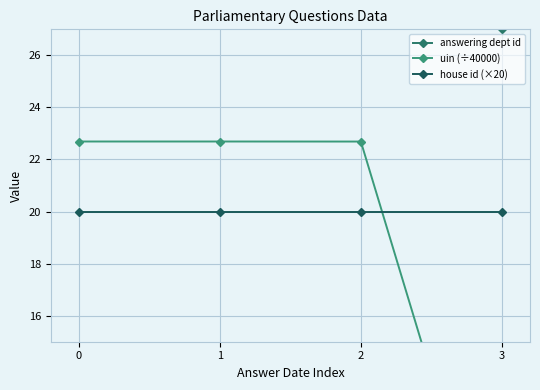

Where is the first local maximum for answering dept id?

2